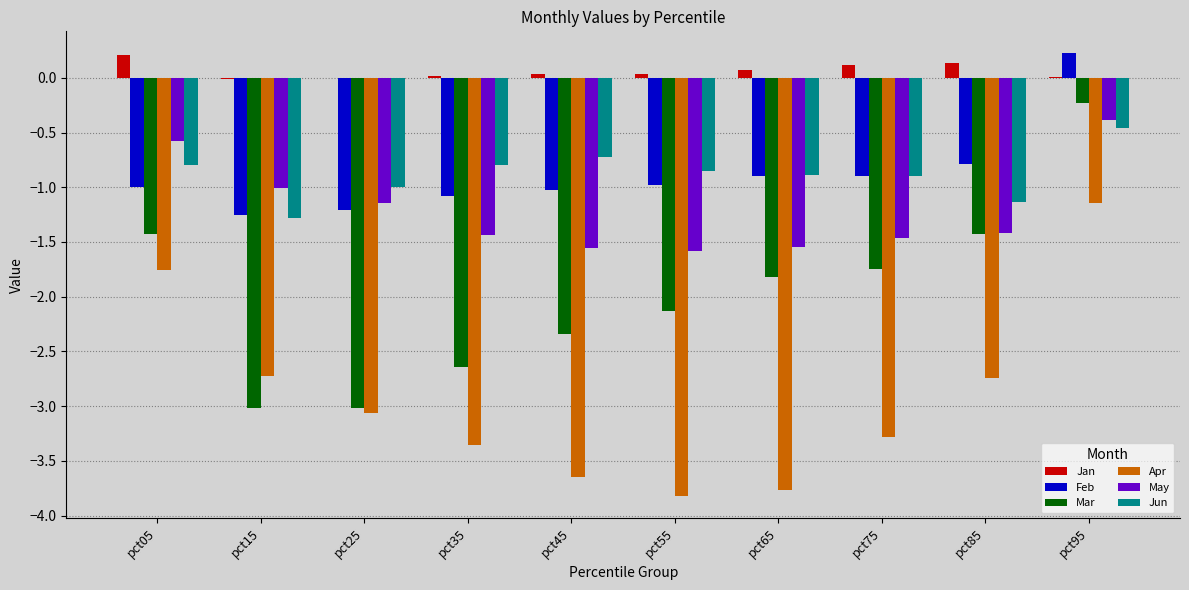

Count the number of data series in this chart.

6